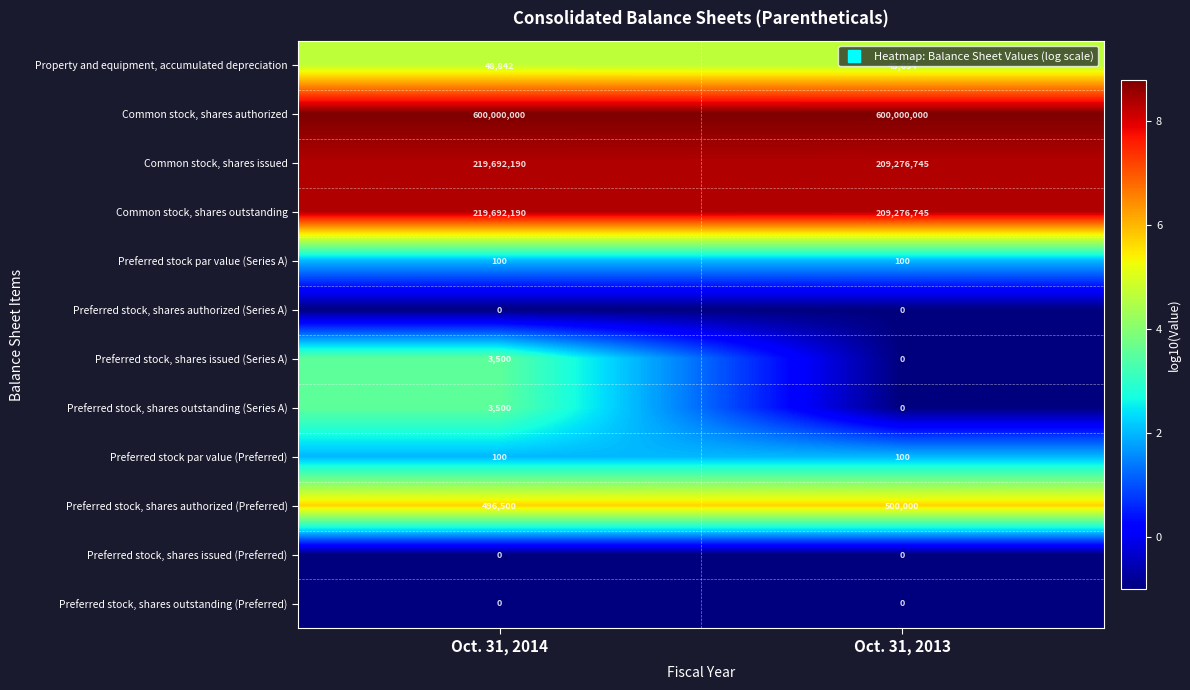

What is the difference between the highest and lowest values at Oct. 31, 2013?

600000000